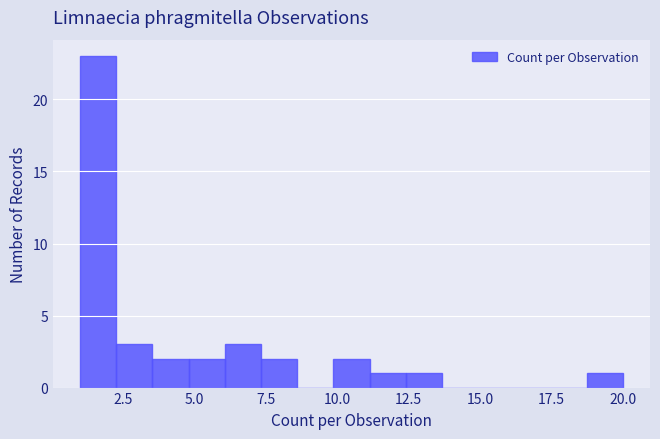

Around what value on the x-axis is the tallest bar? Give the approximate position of its centre, as read against the axis.

1.5